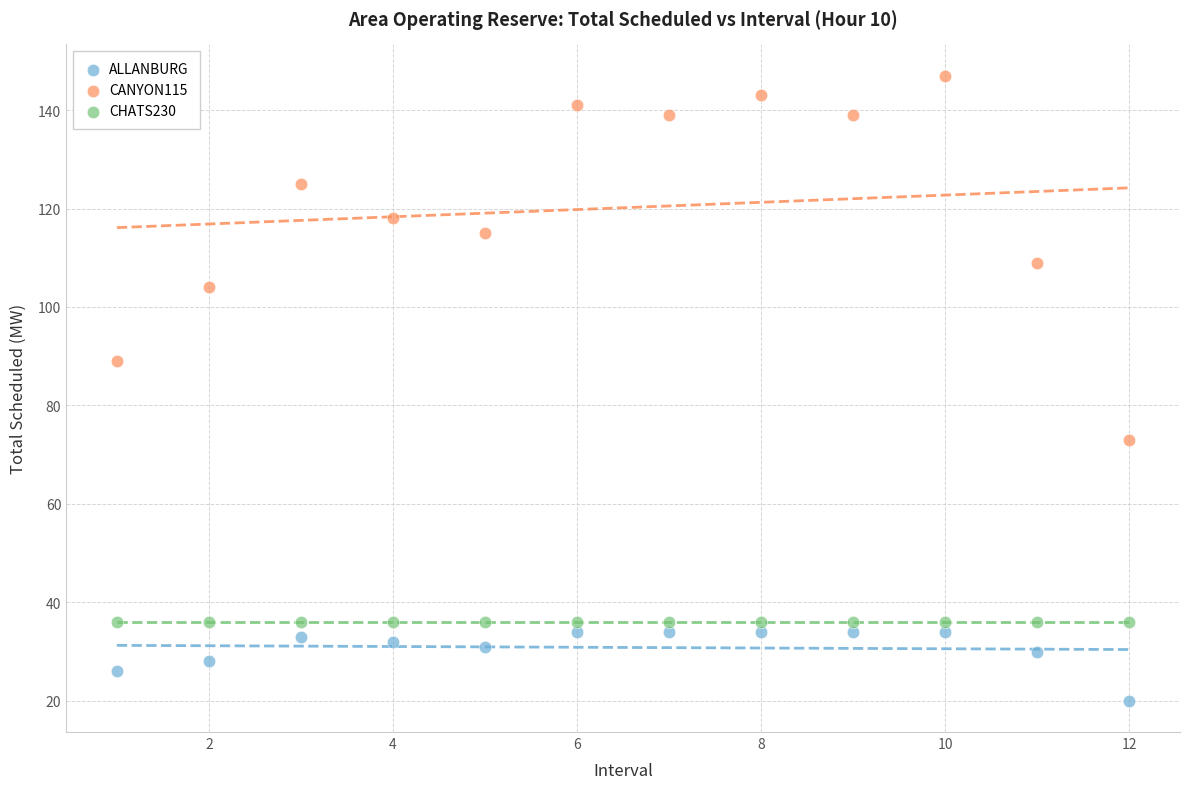

Which series contains the highest Y value?

CANYON115